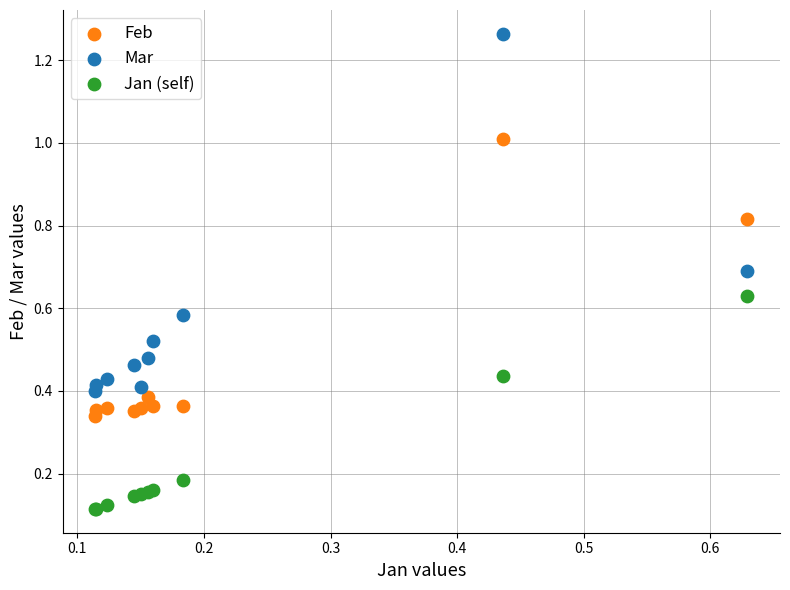

Which series has the widest spread of Y values?

Mar